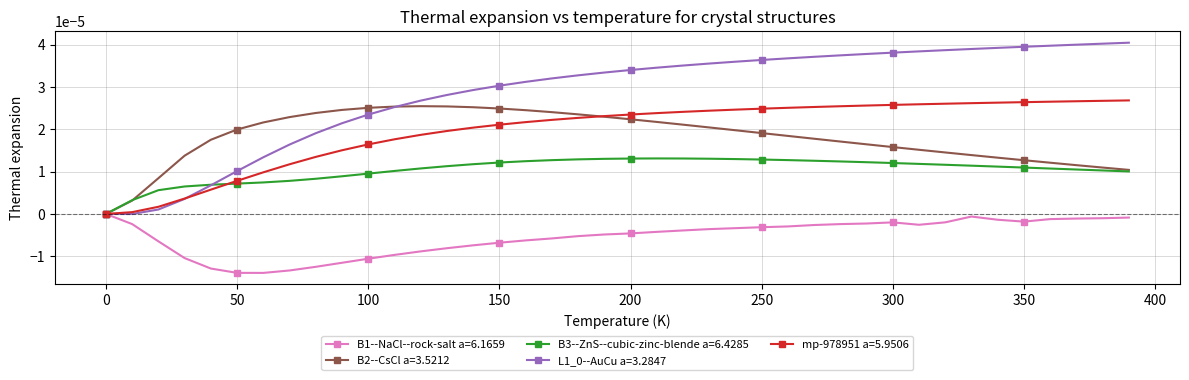

True or false: B2--CsCl a=3.5212 has more than 0 interior local peaks.

True